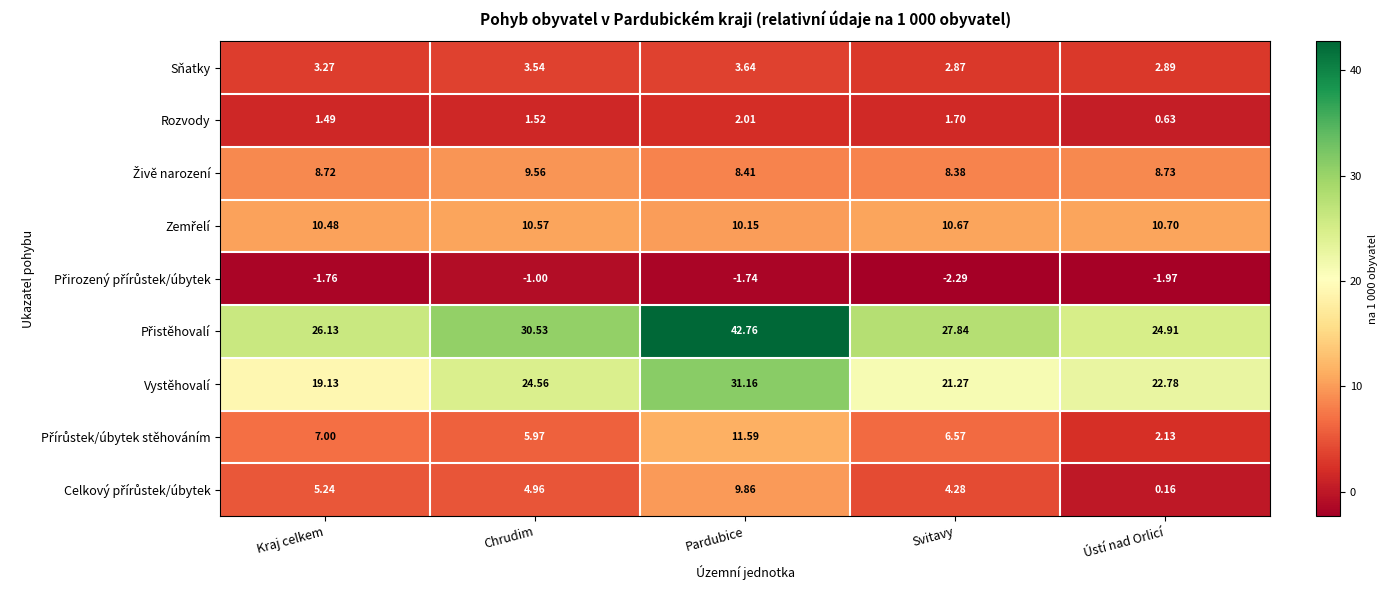

What is the difference between the highest and lowest values at Kraj celkem?

27.9